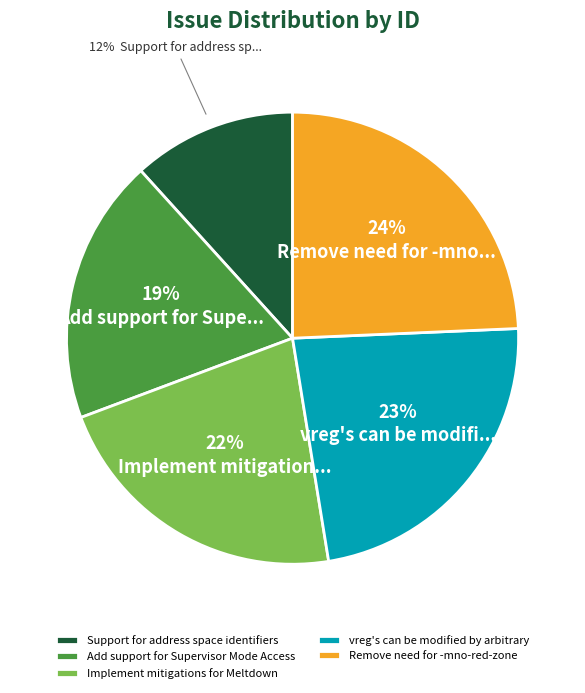

What is the ratio of the value at Add support for Supervisor Mode Access to the value at Support for address space identifiers?

1.6